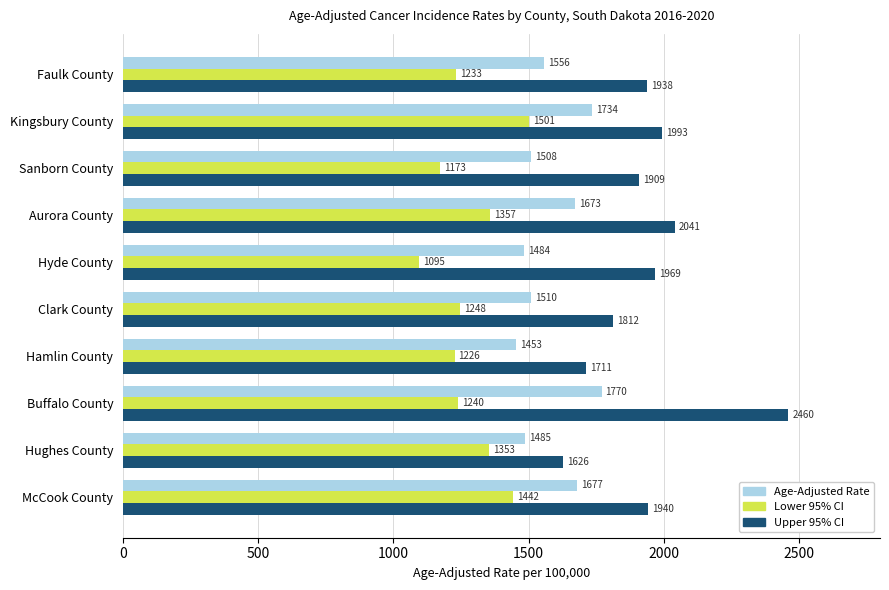

What is the average value of the Lower 95% CI series?

1287.2